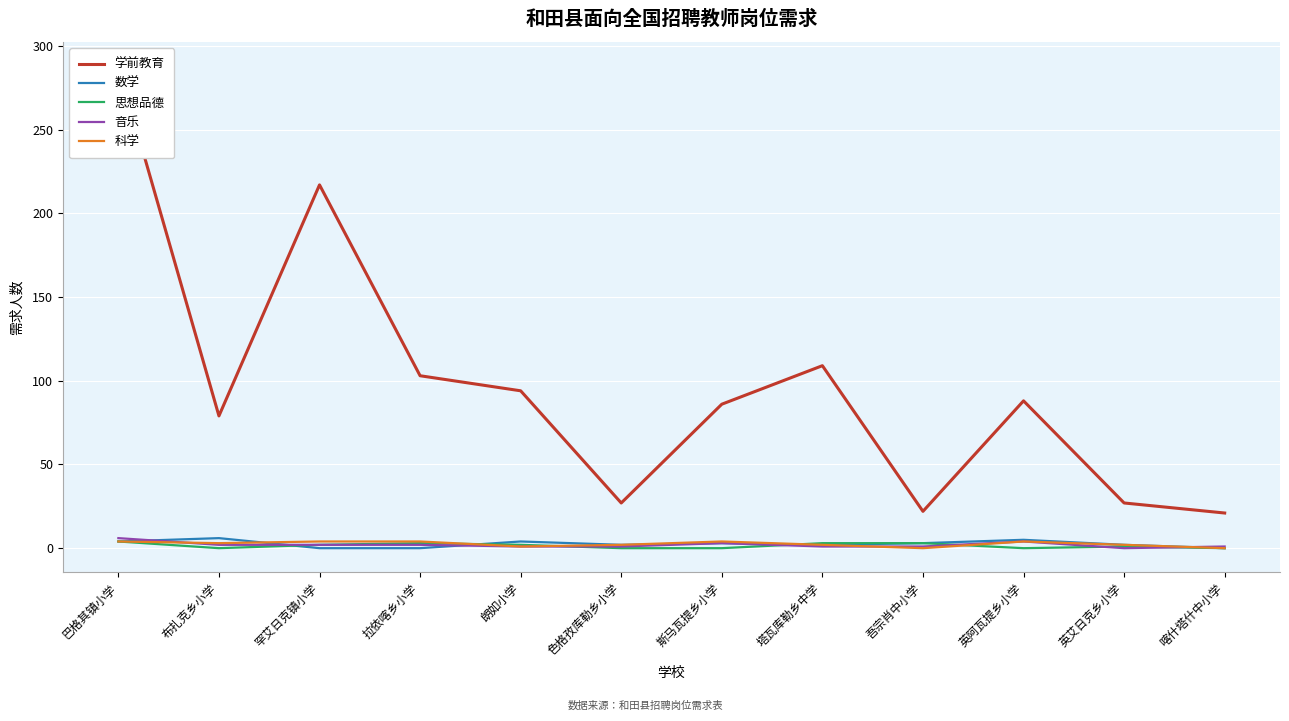

Does the chart display data point markers on the line(s)?

No